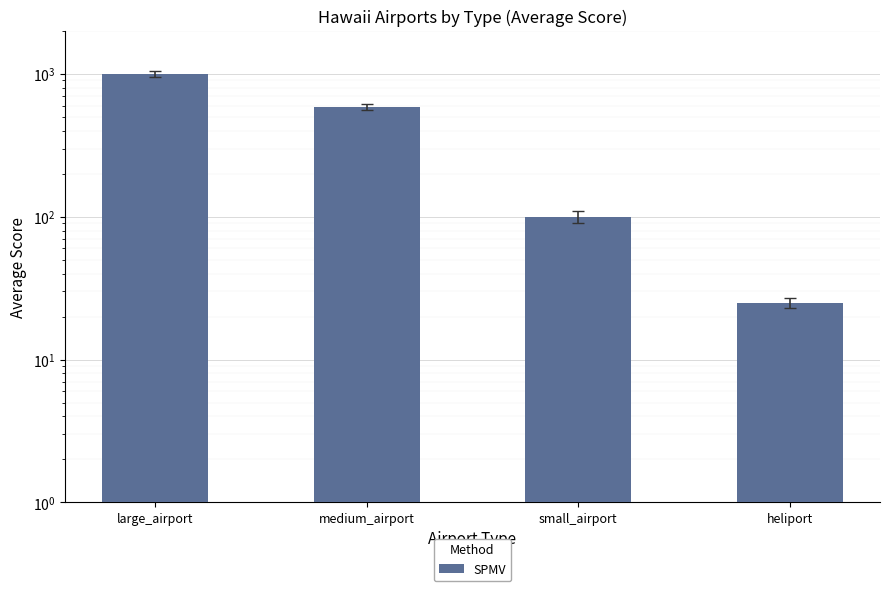

The value at small_airport is 68.2. True or false?

False